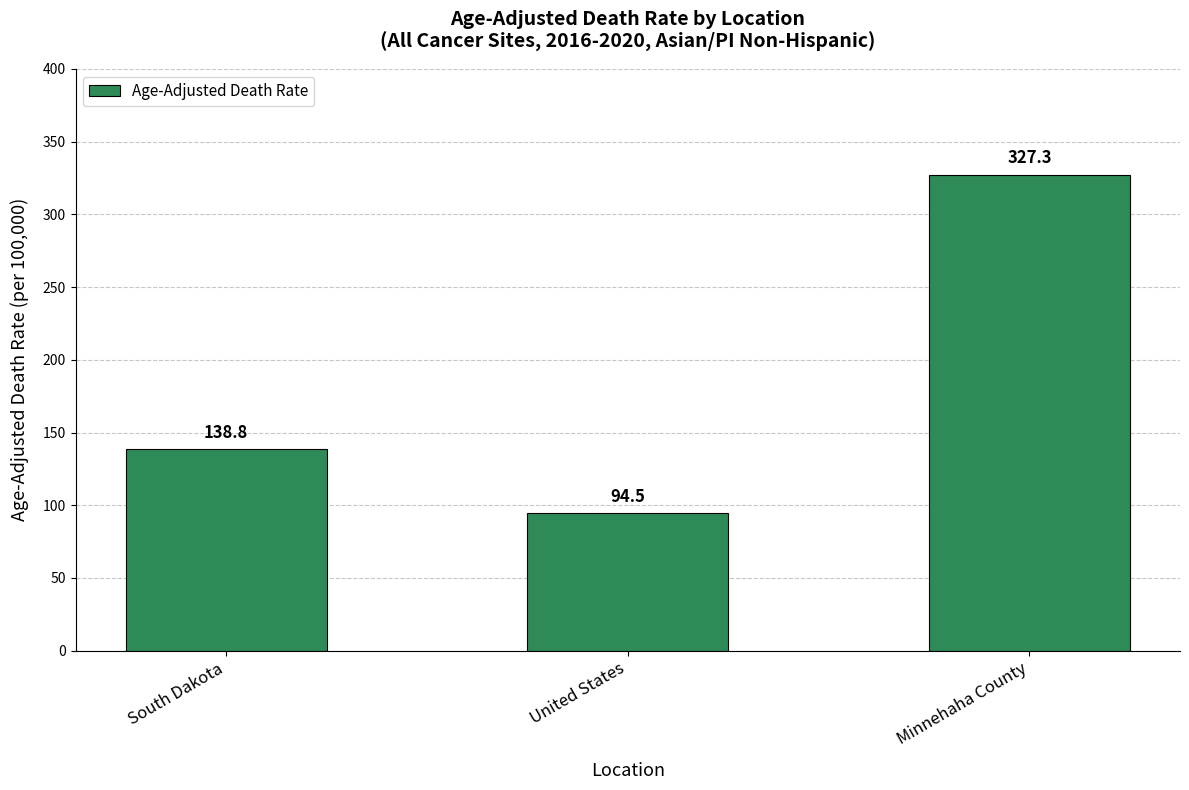

Are the bars horizontal?

No